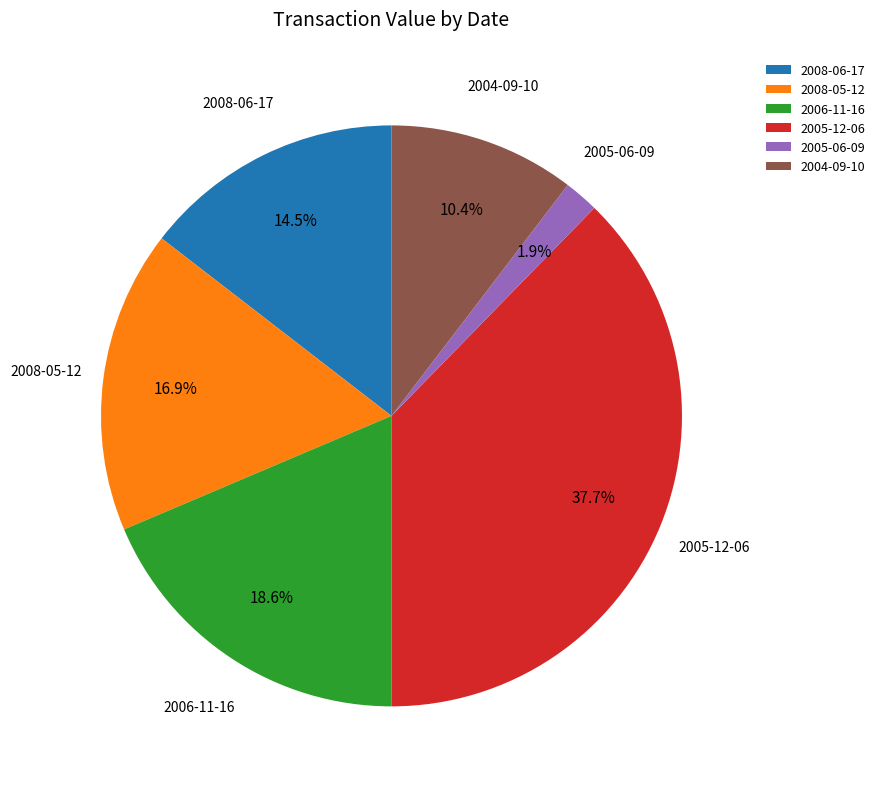

Is there a majority slice in this chart?

No